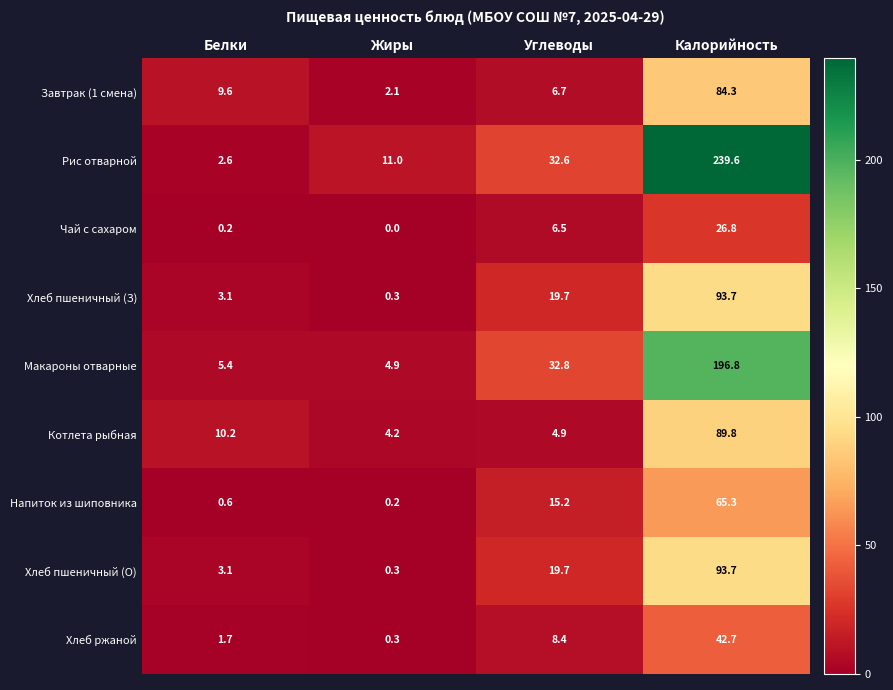

At which category does the chart reach its minimum across all series?

Жиры